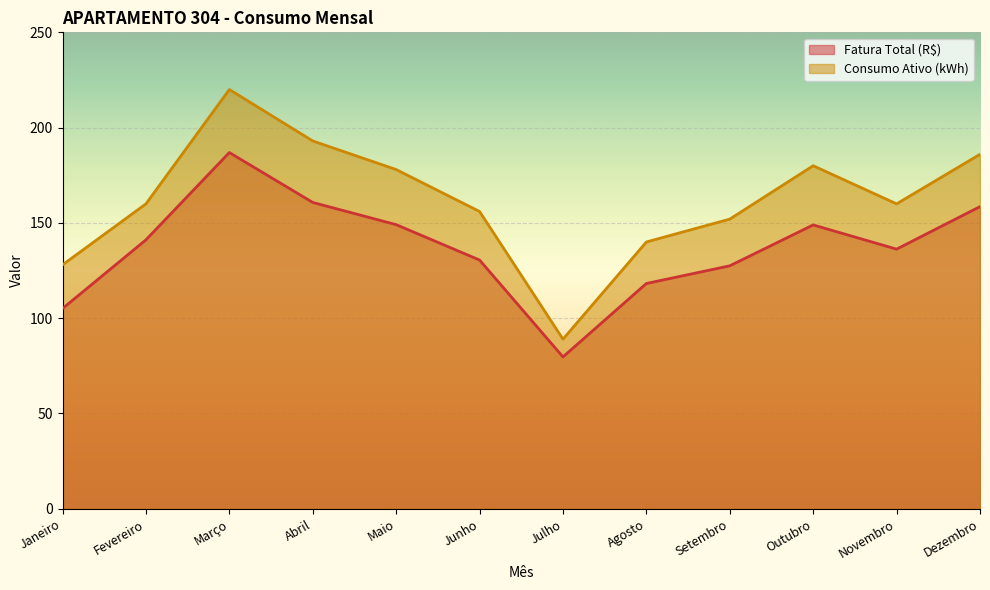

How many values in the Consumo Ativo (kWh) series are below 160?

5